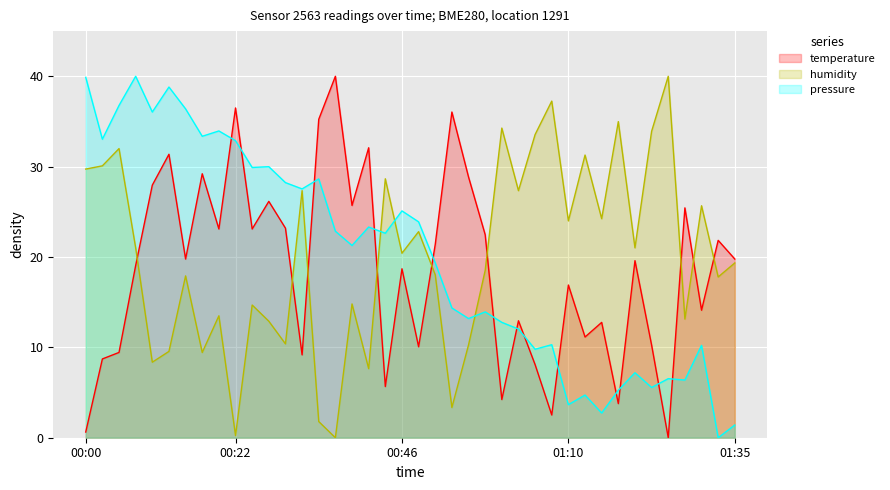

What is the sum of all humidity values?

801.2